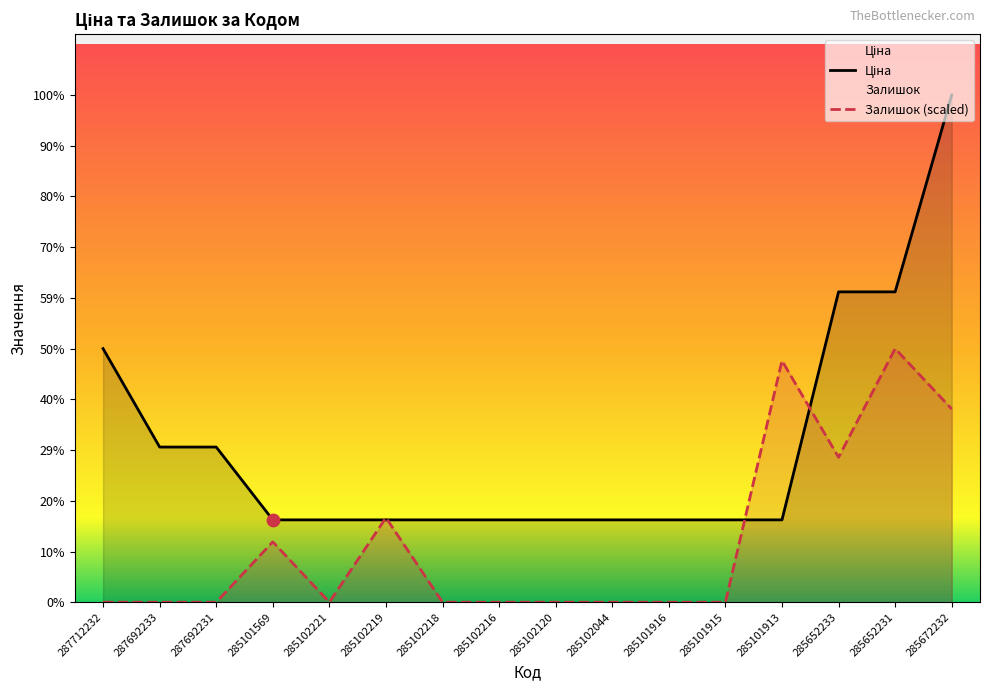

Is the value of Залишок at 287692233 greater than the value of Ціна at 285101569?

No